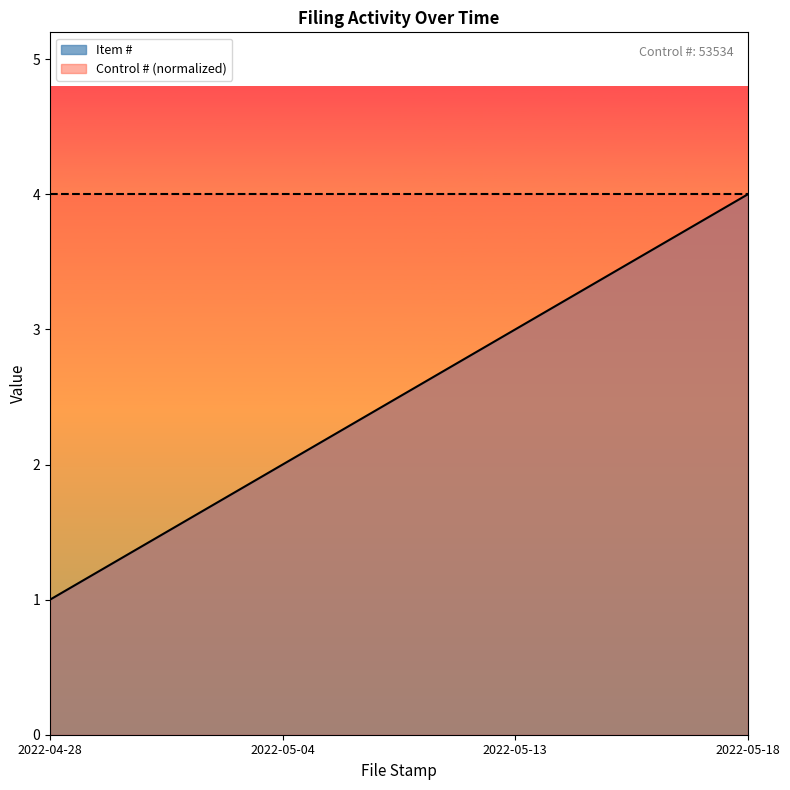

Between 2022-05-18 and 2022-05-04, which is larger?

2022-05-18